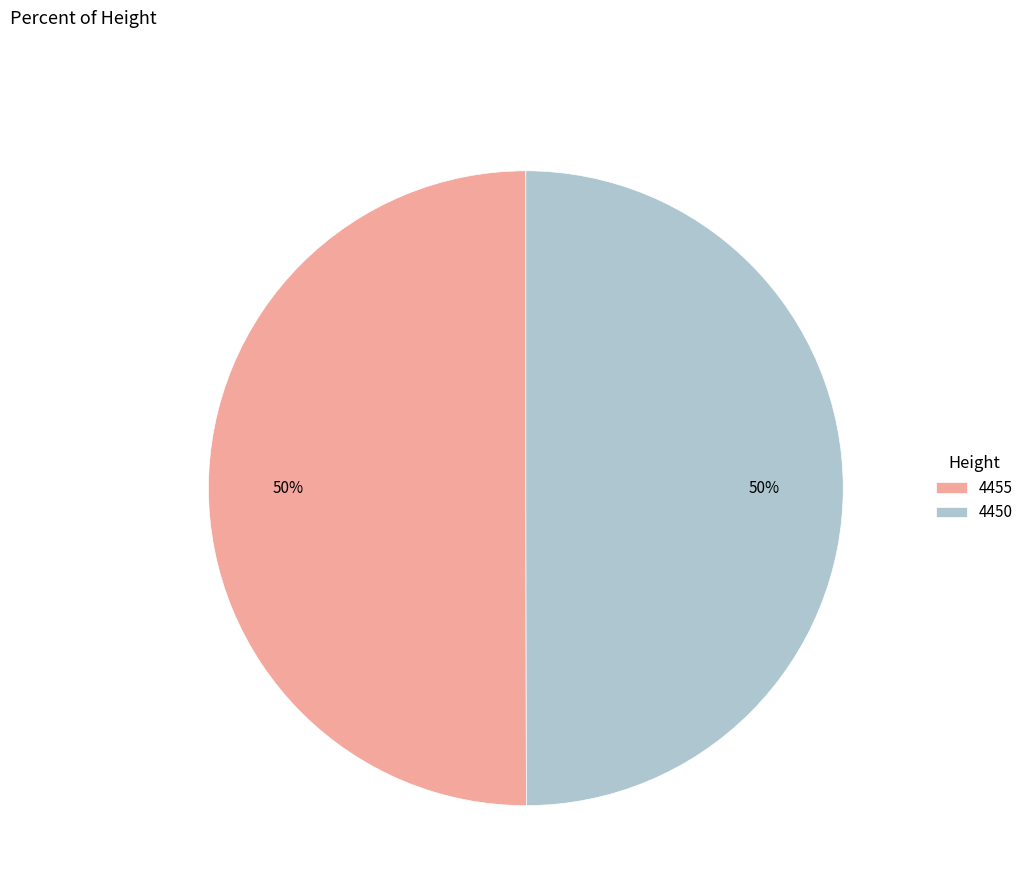

Is it true that 4455 is 62% of the pie?

False